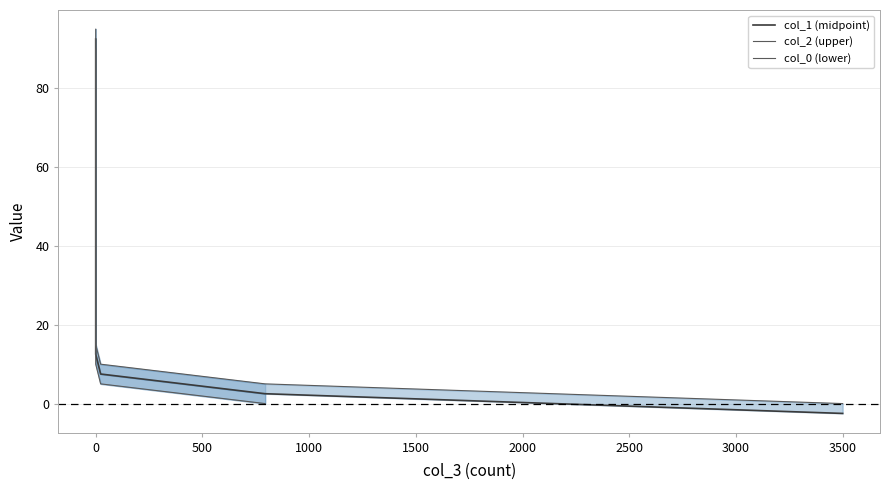

What is the greatest value displayed?

95.0